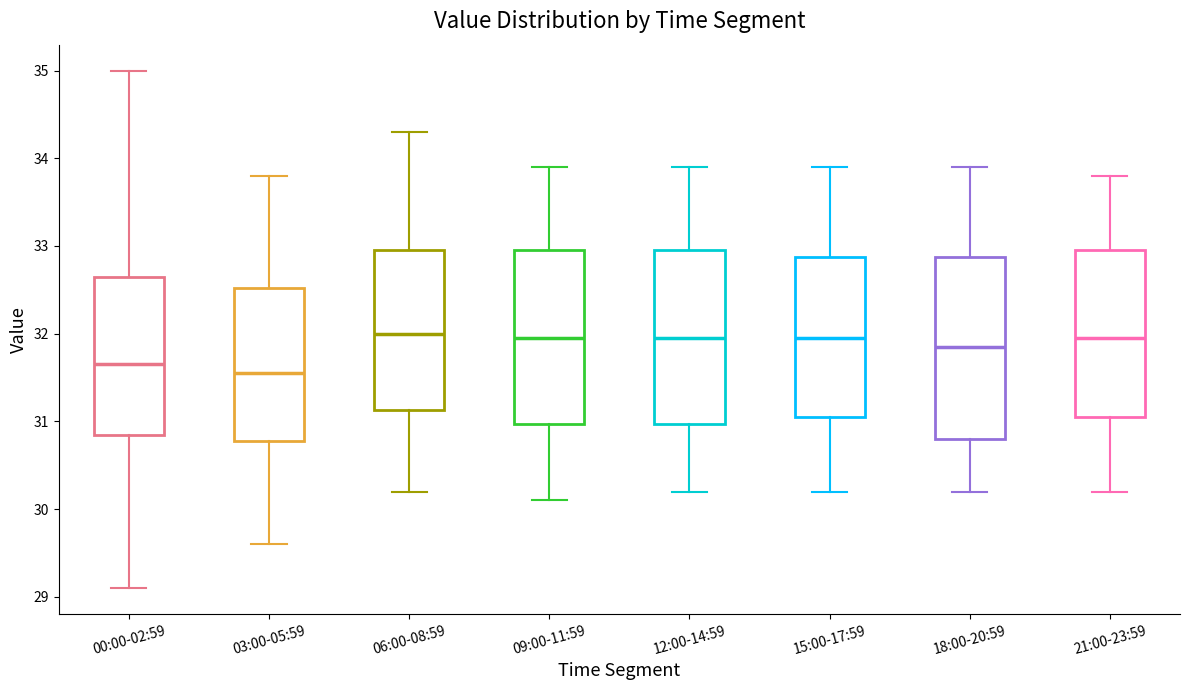

Reading left to right, read every box against the y-axis: the position of its median line, the range the box covers, and the ends of its whiskers. The values are not printed on the chart, so give them approximately, as read against the axis.

00:00-02:59: median 31.7, box 30.9 to 32.7, whiskers 29.1 to 35.0
03:00-05:59: median 31.6, box 30.8 to 32.5, whiskers 29.6 to 33.8
06:00-08:59: median 32.0, box 31.1 to 33.0, whiskers 30.2 to 34.3
09:00-11:59: median 32.0, box 31.0 to 33.0, whiskers 30.1 to 33.9
12:00-14:59: median 32.0, box 31.0 to 33.0, whiskers 30.2 to 33.9
15:00-17:59: median 32.0, box 31.1 to 32.9, whiskers 30.2 to 33.9
18:00-20:59: median 31.9, box 30.8 to 32.9, whiskers 30.2 to 33.9
21:00-23:59: median 32.0, box 31.1 to 33.0, whiskers 30.2 to 33.8